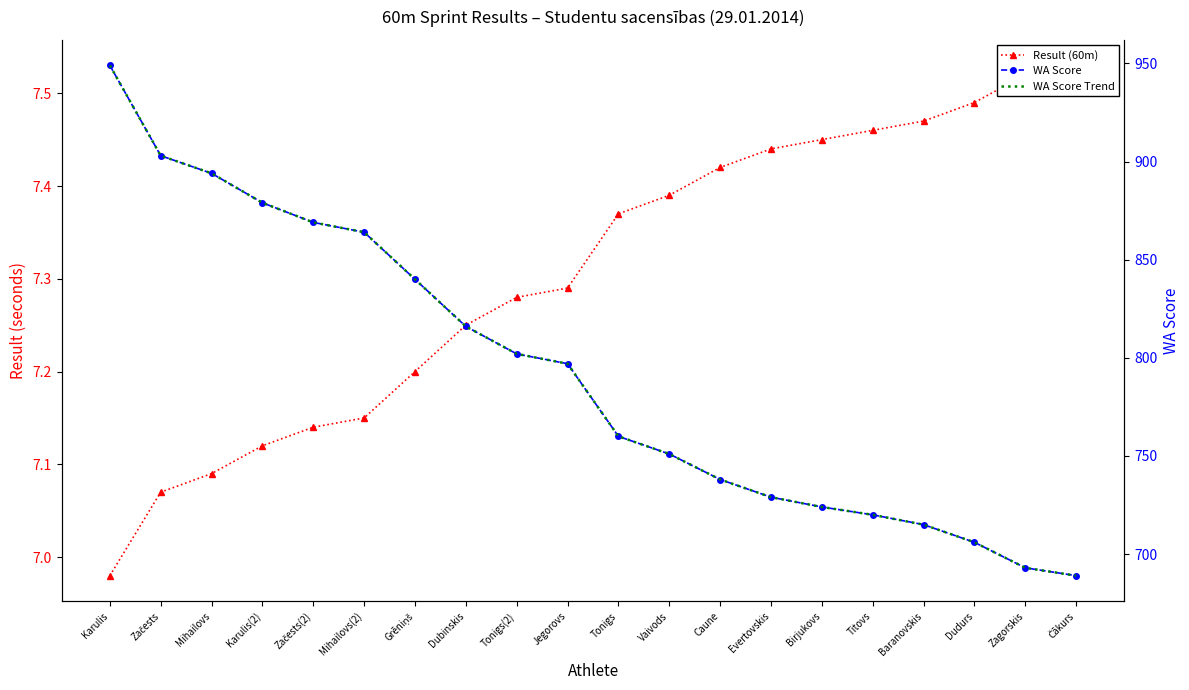

Between Titovs and Čākurs, which series saw the biggest shift?

WA Score